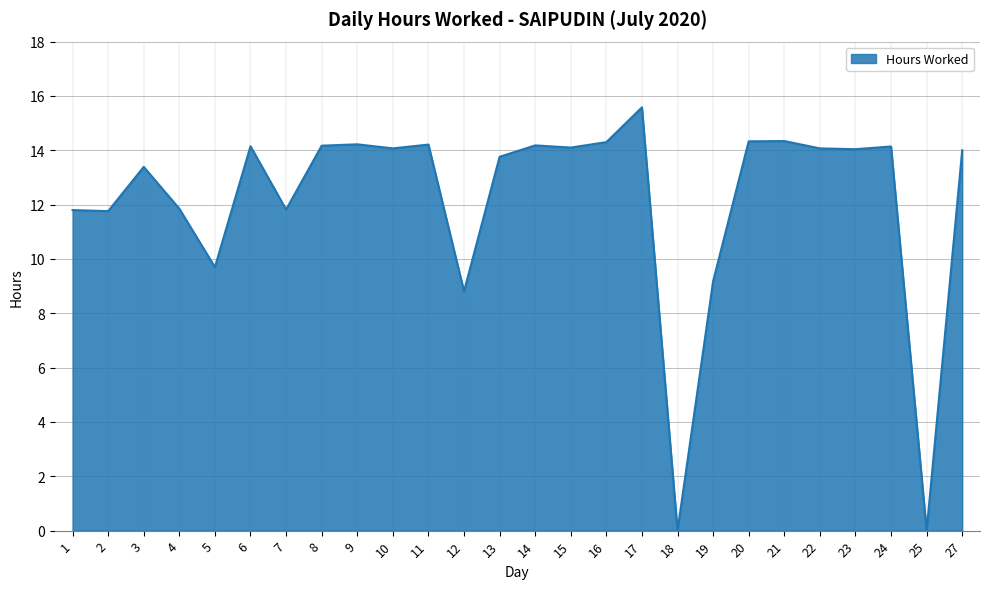

What is the change in value from 11 to 23?

-0.2